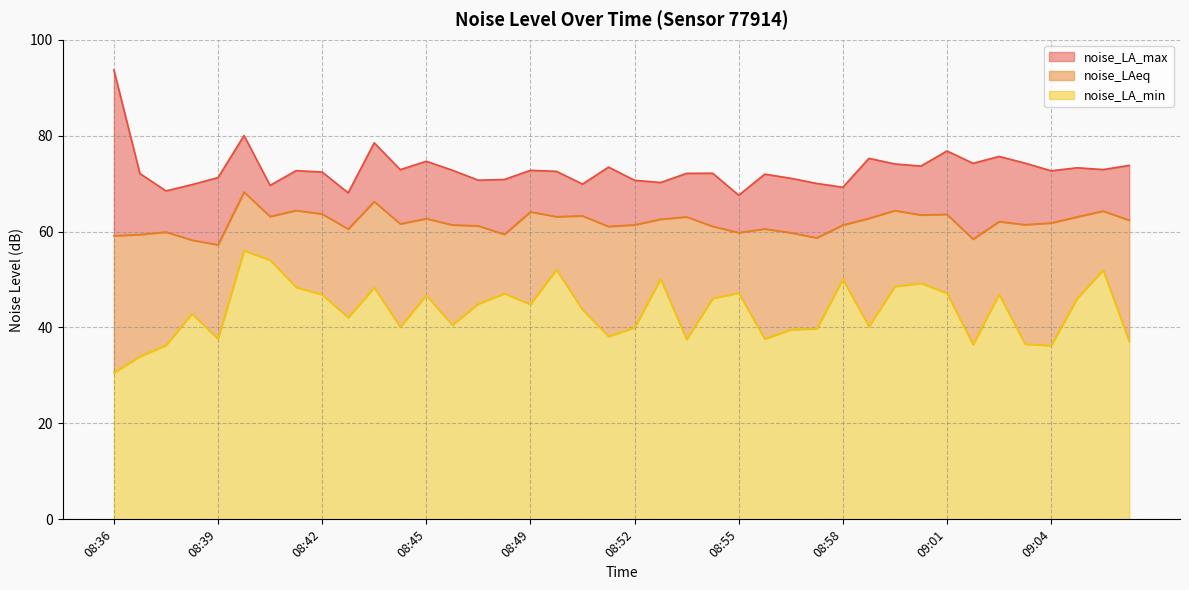

Reading left to right, extract all data points from this chart.

noise_LA_min: 08:36=30.6	08:37=34.0	08:37=36.3	08:38=42.9	08:39=37.6	08:40=56.0	08:40=54.0	08:41=48.4	08:42=46.9	08:43=42.1	08:44=48.3	08:44=40.1	08:45=46.7	08:46=40.5	08:47=44.9	08:48=47.1	08:49=44.8	08:49=52.1	08:50=43.7	08:51=38.1	08:52=40.0	08:52=50.1	08:53=37.5	08:54=46.1	08:55=47.2	08:56=37.6	08:56=39.5	08:57=39.8	08:58=50.0	08:59=40.2	08:59=48.6	09:00=49.2	09:01=47.1	09:02=36.5	09:03=46.9	09:03=36.5	09:04=36.2	09:05=46.1	09:06=52.0	09:06=37.1
noise_LAeq: 08:36=59.1	08:37=59.4	08:37=59.9	08:38=58.2	08:39=57.2	08:40=68.2	08:40=63.1	08:41=64.4	08:42=63.7	08:43=60.5	08:44=66.2	08:44=61.6	08:45=62.7	08:46=61.4	08:47=61.2	08:48=59.4	08:49=64.1	08:49=63.1	08:50=63.3	08:51=61.1	08:52=61.4	08:52=62.6	08:53=63.1	08:54=61.1	08:55=59.8	08:56=60.5	08:56=59.8	08:57=58.7	08:58=61.4	08:59=62.8	08:59=64.4	09:00=63.5	09:01=63.6	09:02=58.4	09:03=62.1	09:03=61.4	09:04=61.8	09:05=63.1	09:06=64.3	09:06=62.4
noise_LA_max: 08:36=93.7	08:37=72.1	08:37=68.5	08:38=69.8	08:39=71.2	08:40=80.0	08:40=69.6	08:41=72.7	08:42=72.4	08:43=68.1	08:44=78.5	08:44=72.9	08:45=74.7	08:46=72.8	08:47=70.7	08:48=70.9	08:49=72.8	08:49=72.6	08:50=69.9	08:51=73.4	08:52=70.7	08:52=70.2	08:53=72.1	08:54=72.2	08:55=67.6	08:56=72.0	08:56=71.1	08:57=70.0	08:58=69.2	08:59=75.3	08:59=74.1	09:00=73.7	09:01=76.8	09:02=74.2	09:03=75.7	09:03=74.3	09:04=72.7	09:05=73.3	09:06=72.9	09:06=73.8